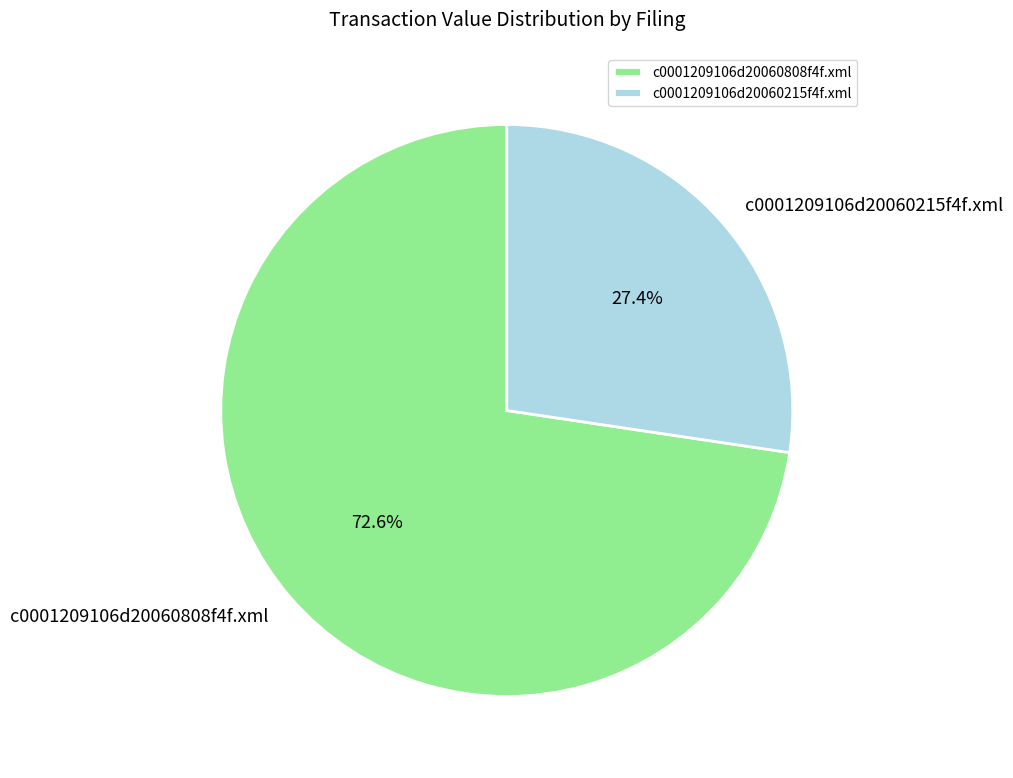

The c0001209106d20060808f4f.xml slice represents 73% of the pie. True or false?

True